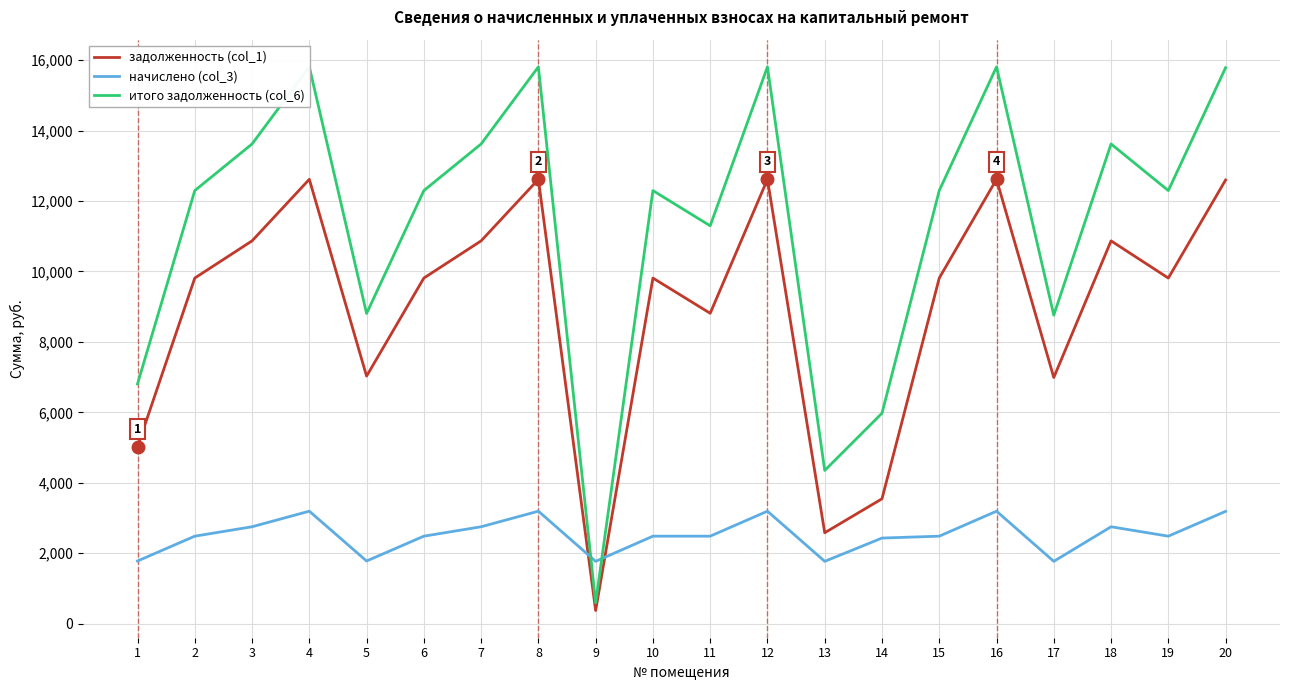

Which category has the highest value across all series?

4